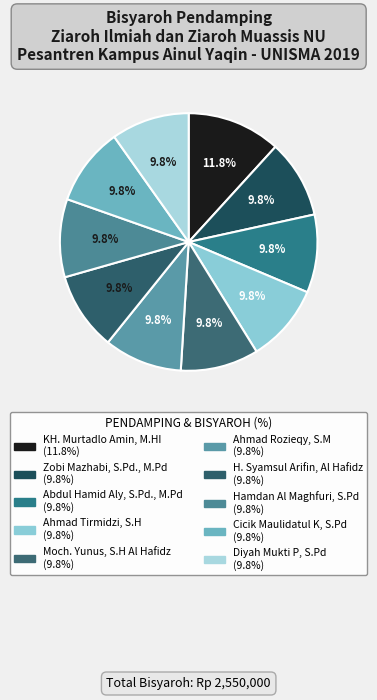

Count the number of slices in the pie.

10